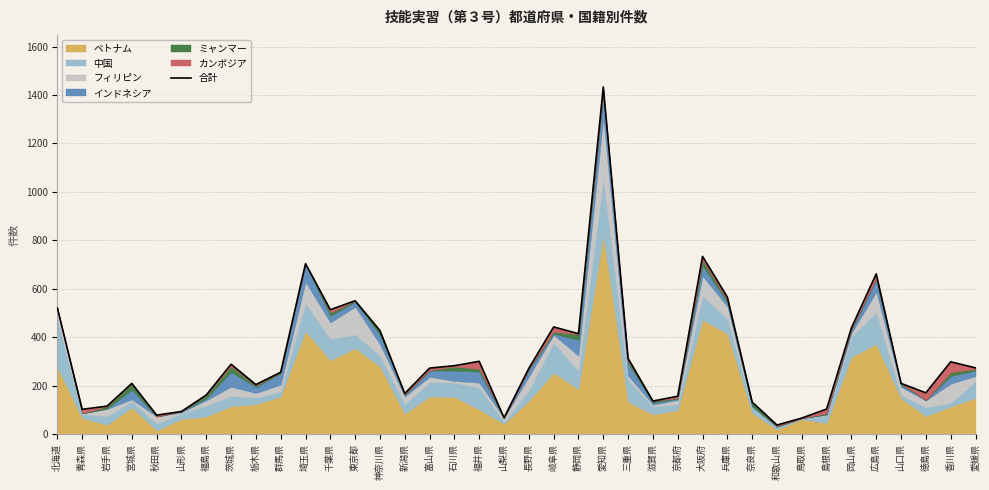

What is the greatest value displayed?

1433